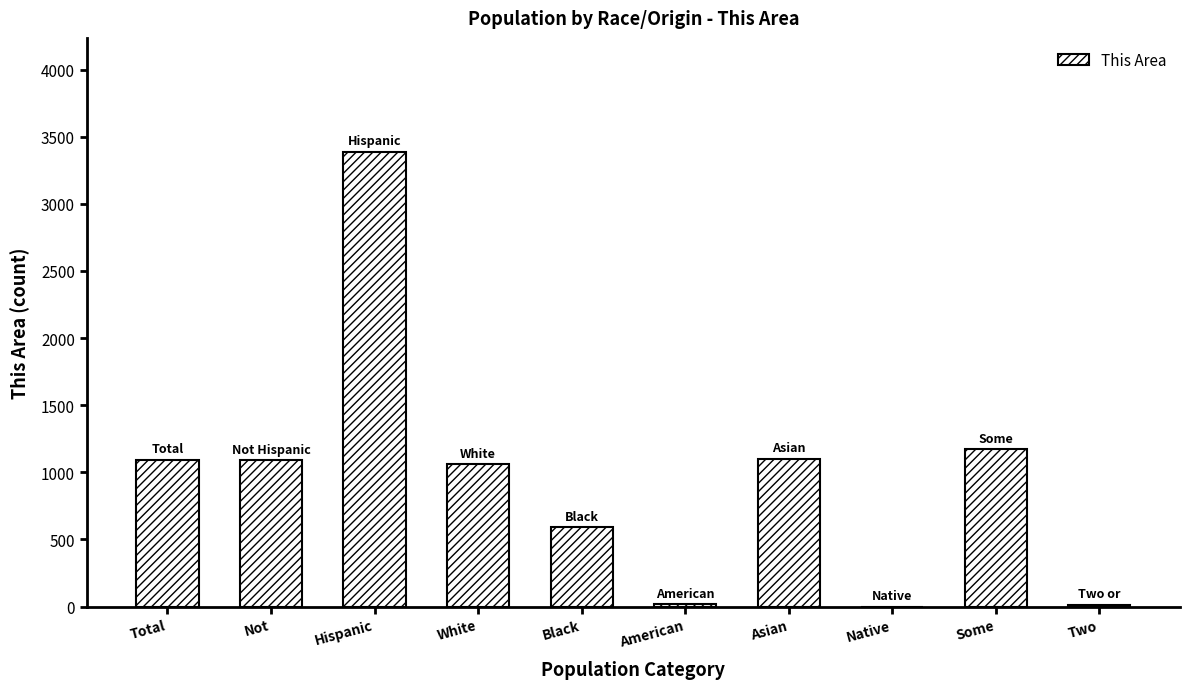

Where does the data first go above 1090?

Total